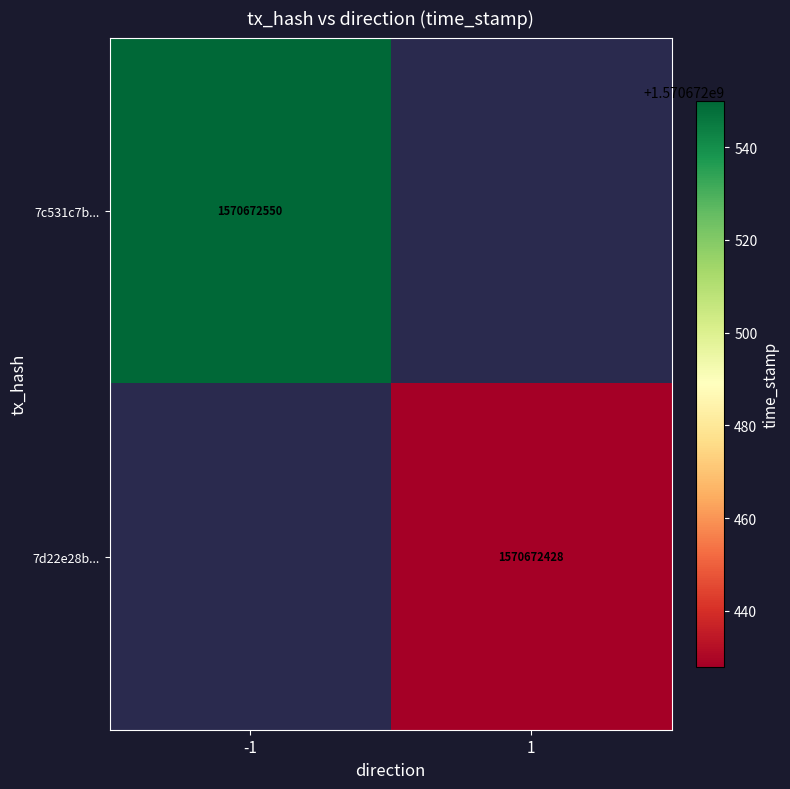

Reading left to right, transcribe all the data shown in this chart.

7c531c7baced040acf228d44788d6b0b804566d: -1	1570672550
7d22e28be2e2c66cc1256b8bfb80e453f36720a: 1	1570672428